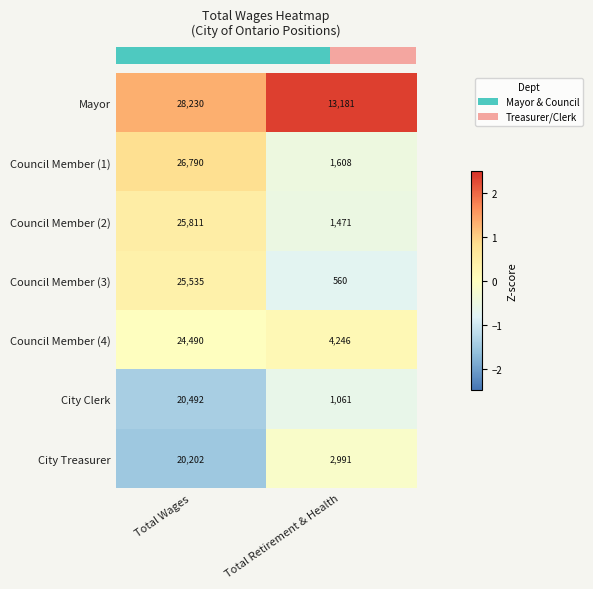

At Total Retirement & Health, list the series in order from smallest to largest.

Council Member (3), City Clerk, Council Member (2), Council Member (1), City Treasurer, Council Member (4), Mayor